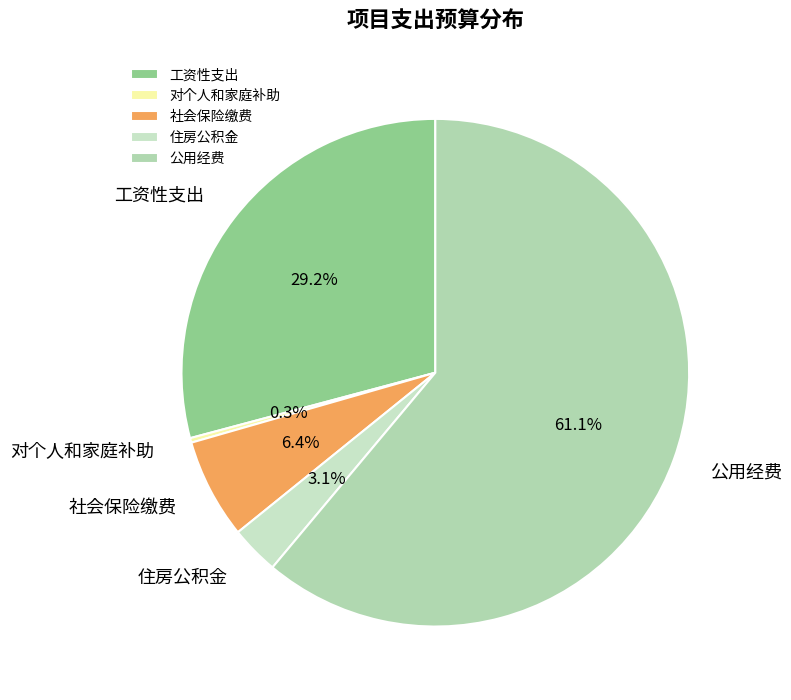

Rank the categories by value from lowest to highest.

对个人和家庭补助, 住房公积金, 社会保险缴费, 工资性支出, 公用经费